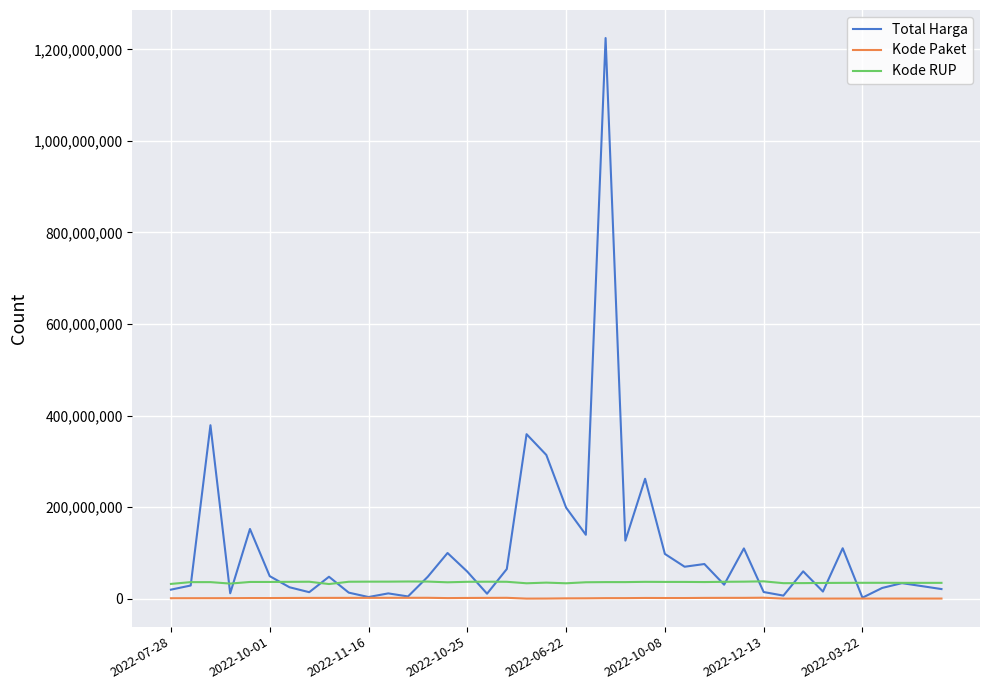

Which series has the largest range (max minus min)?

Total Harga